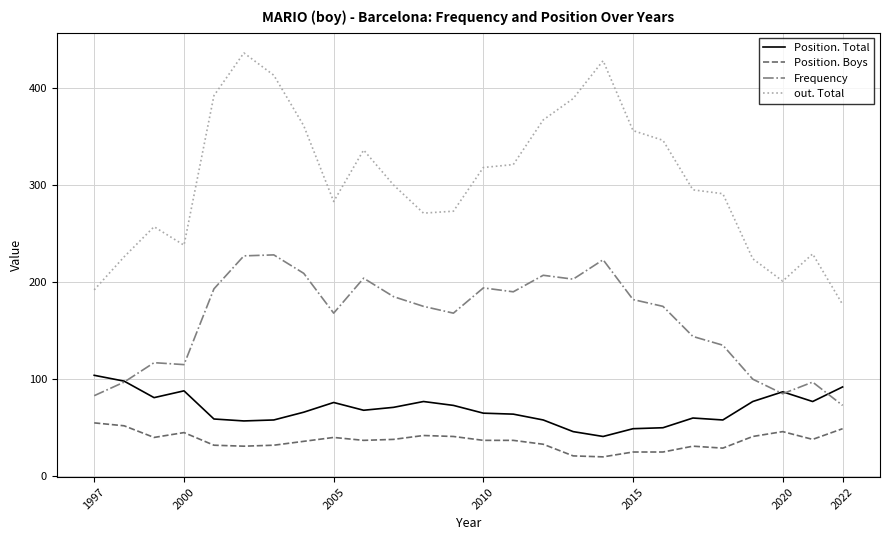

True or false: Frequency and out. Total cross at least once.

False